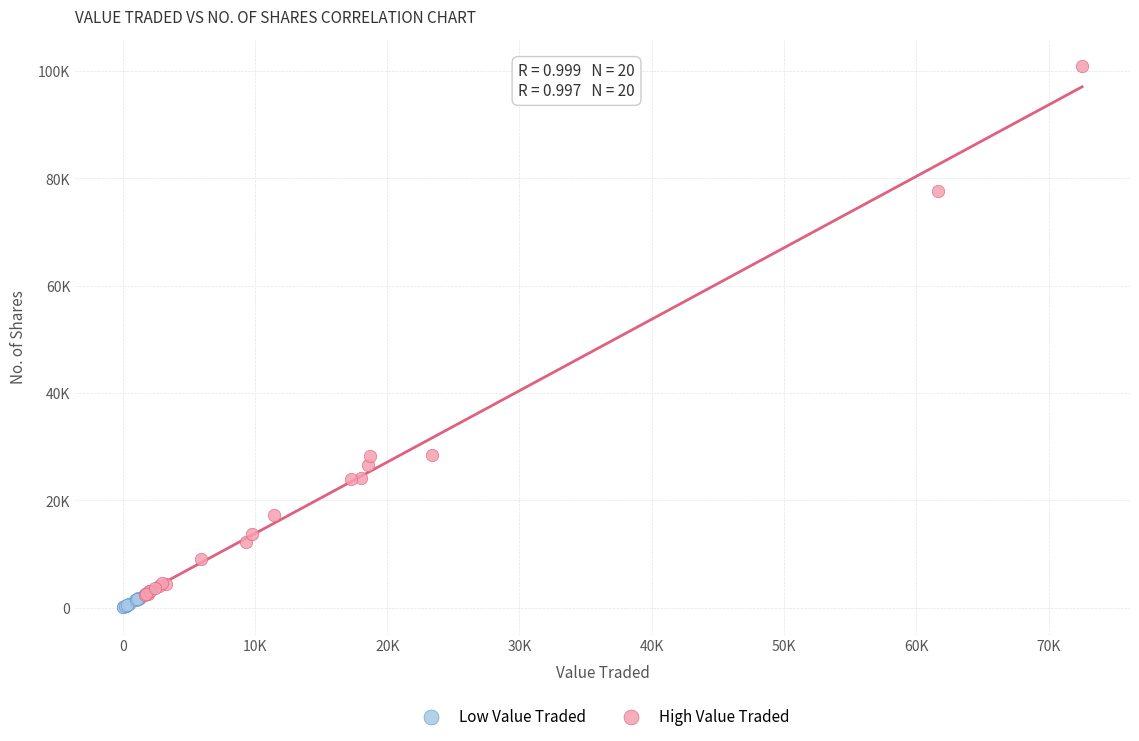

Which series reaches the minimum Y coordinate?

Low Value Traded